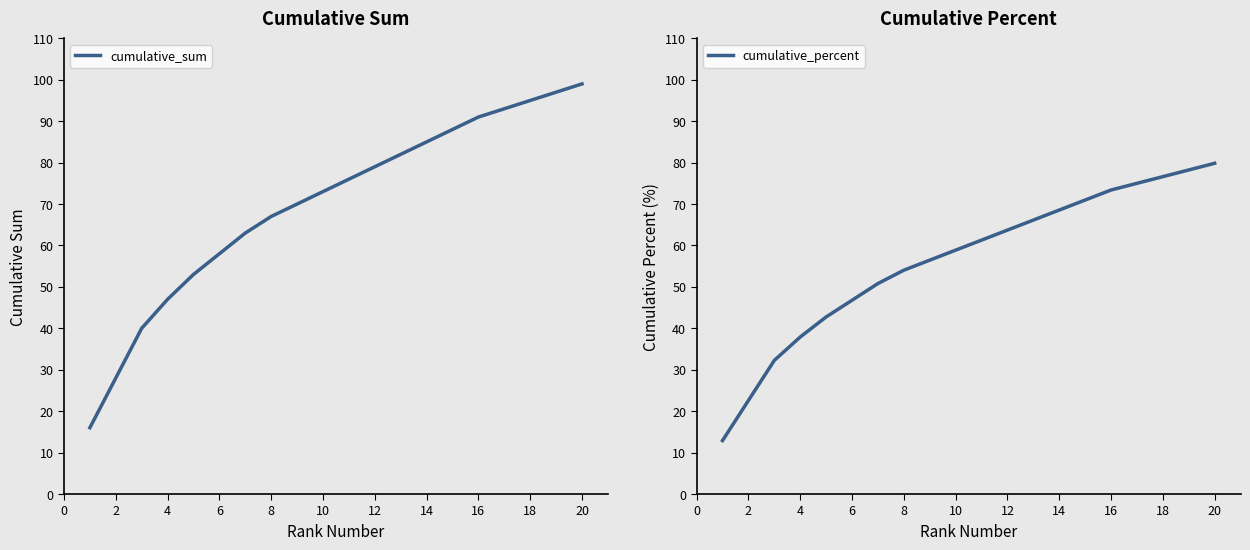

What is the maximum value for cumulative_sum?

99